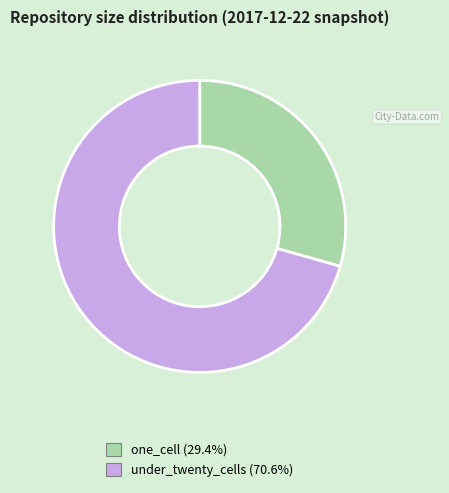

Is there any slice that represents more than half of the pie?

Yes